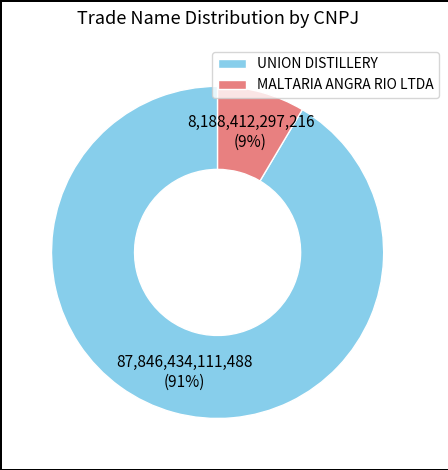

Approximately how many times larger is the value at MALTARIA ANGRA RIO LTDA compared to UNION DISTILLERY?

0.1